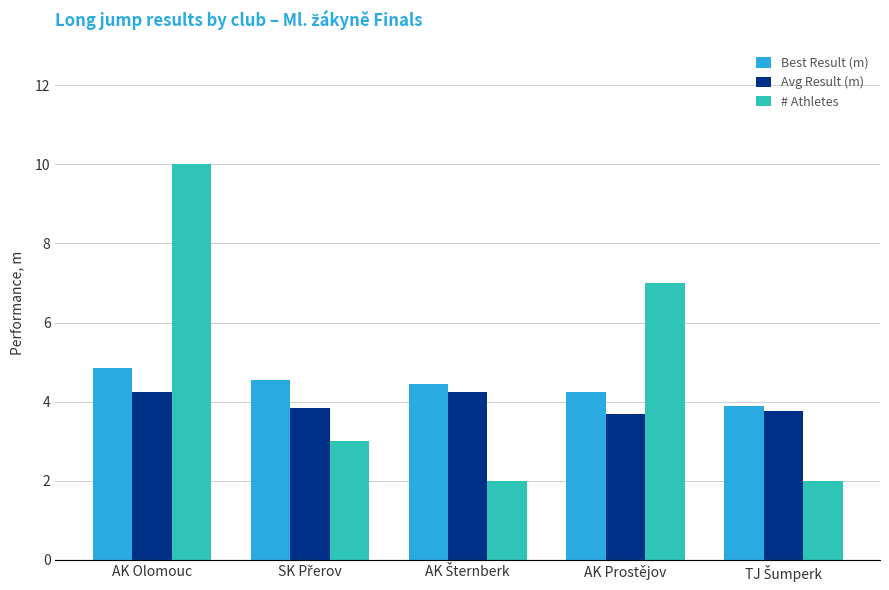

How many data points in Best Result (m) are less than 4?

1